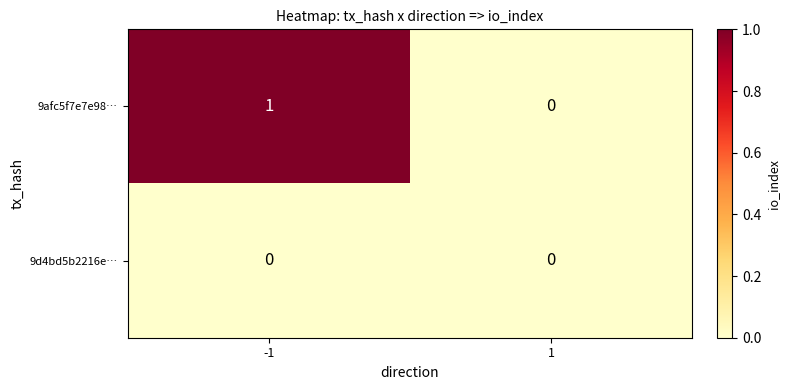

List the series in order of their overall mean, highest first.

9afc5f7e7e98…, 9d4bd5b2216e…